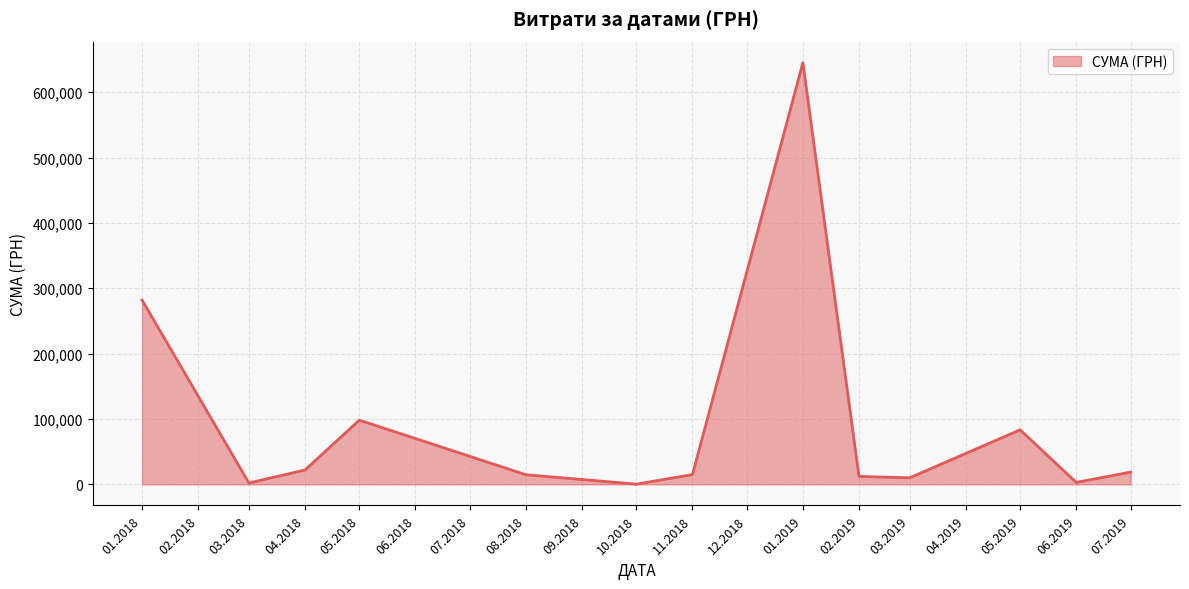

Between 05.2019 and 08.2018, which is larger?

05.2019